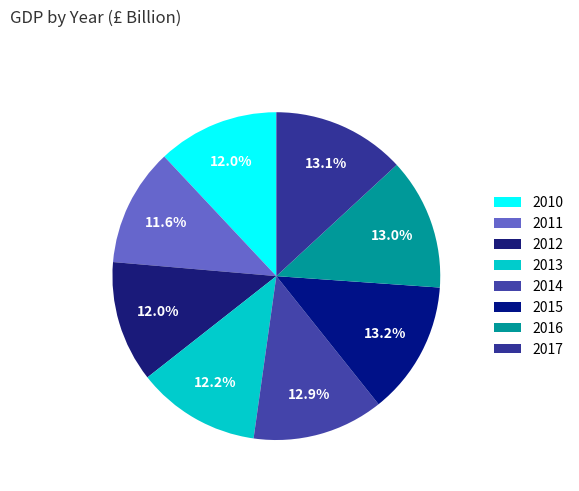

Approximately how many times larger is the value at 2012 compared to 2011?

1.0